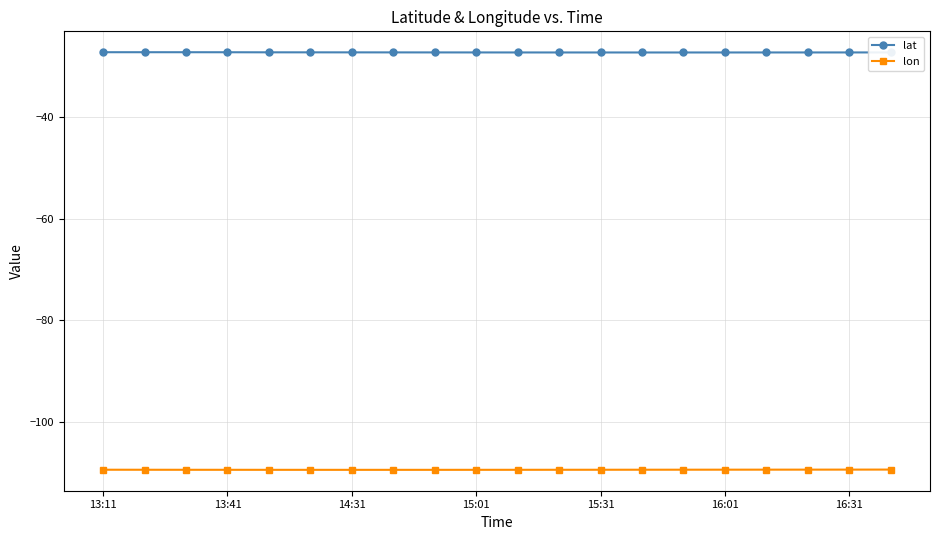

What is the difference between the second highest and minimum values in the lat series?

0.1